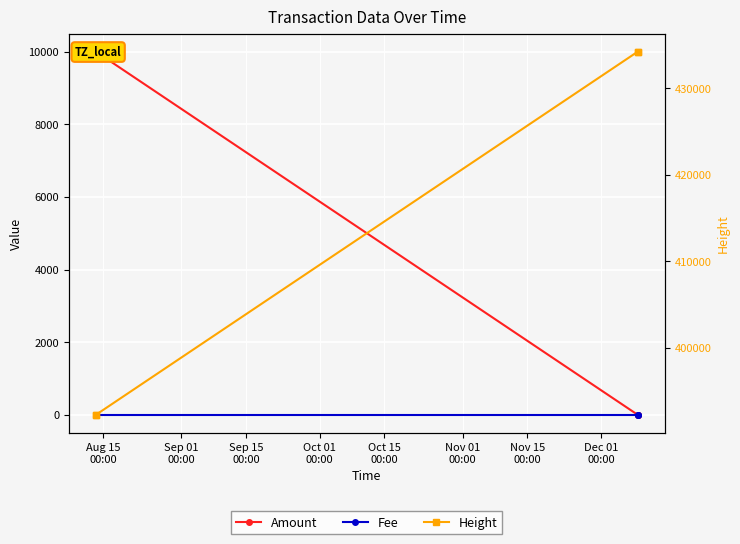

What is the total value across all series at Oct 01
00:00?

434248